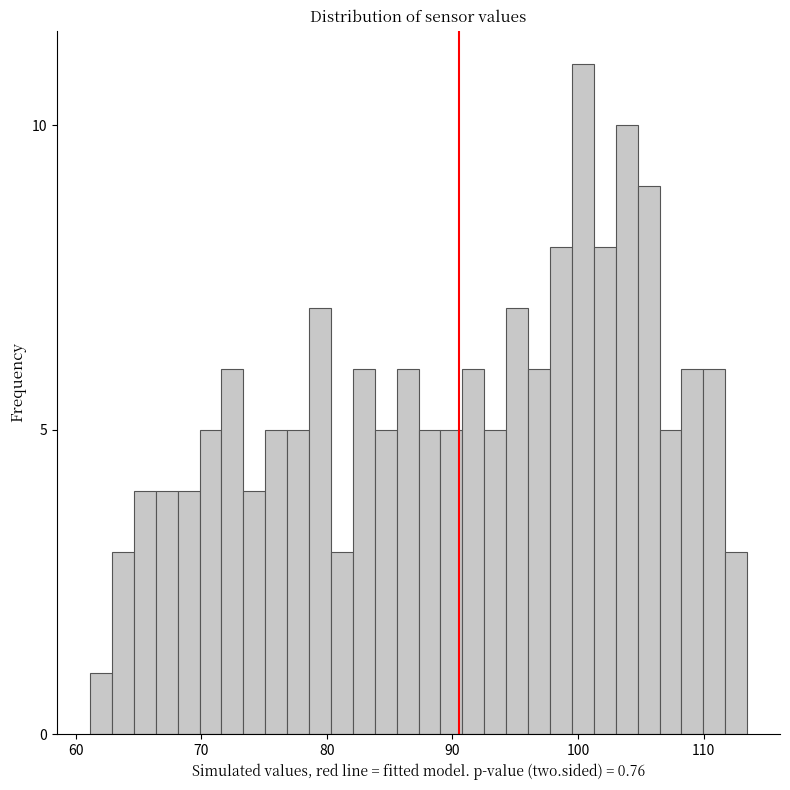

Around what value on the x-axis is the tallest bar? Give the approximate position of its centre, as read against the axis.

100